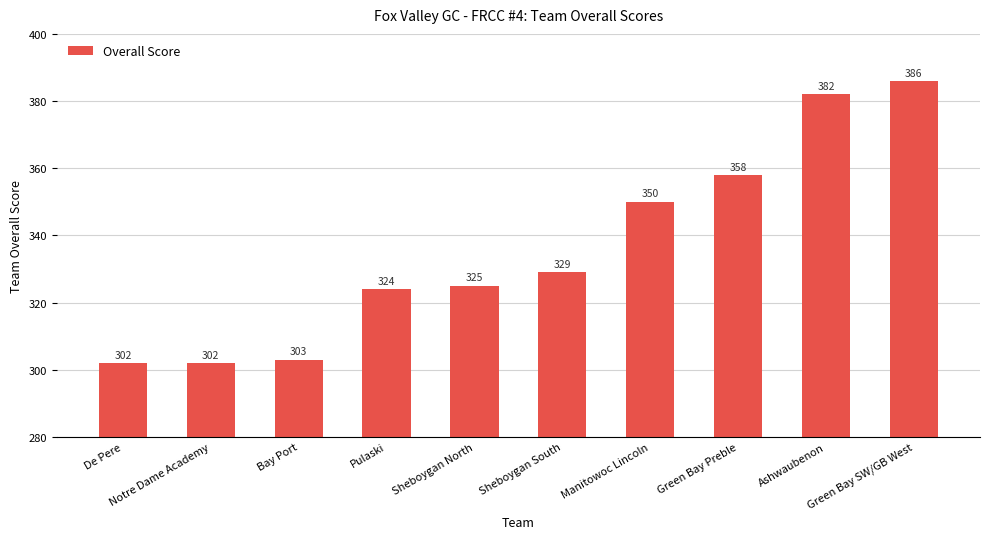

Reading right to left, transcribe all the data shown in this chart.

386	382	358	350	329	325	324	303	302	302